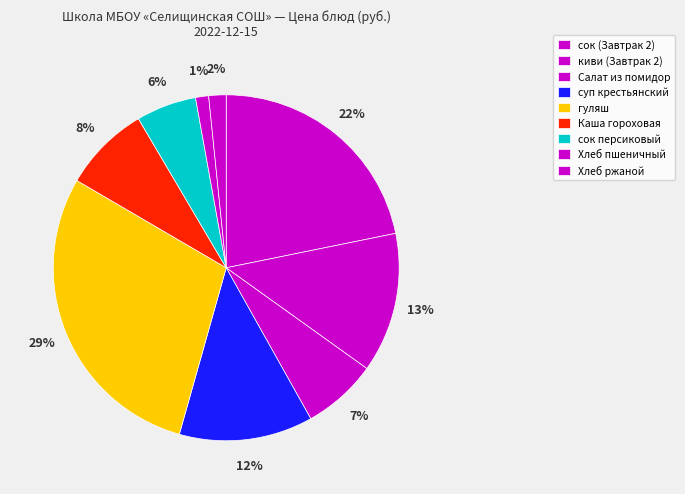

To the nearest percent, what is the difference between the largest and smallest slice percentages?

28%